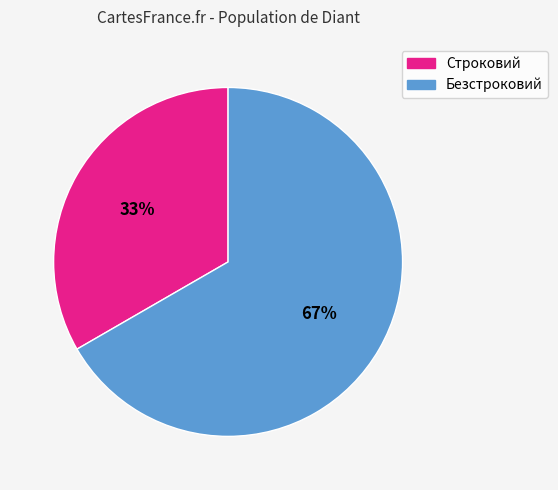

To the nearest percent, what portion does Строковий represent?

33%